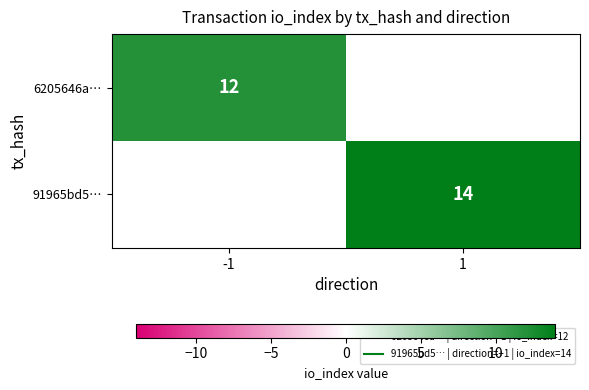

At -1, list the series in order from smallest to largest.

6205646a…, 91965bd5…